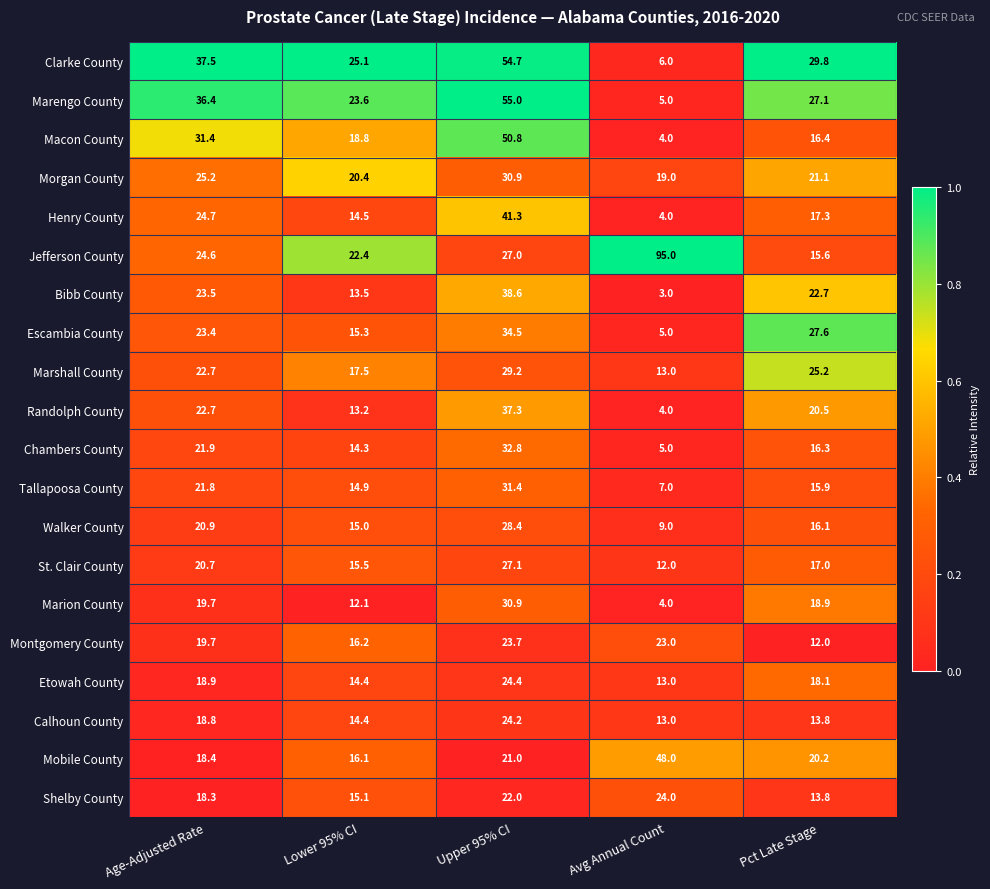

What is the spread (max minus min) of values at Avg Annual Count?

92.0